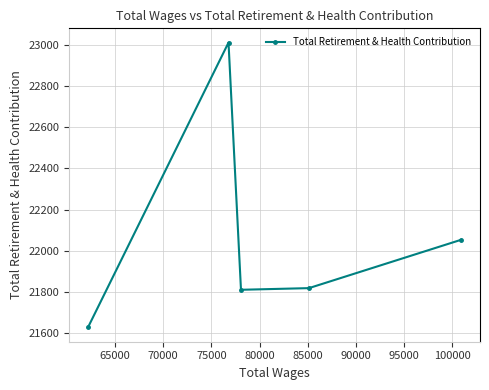

What is the value of the 5th point from the left?

22054